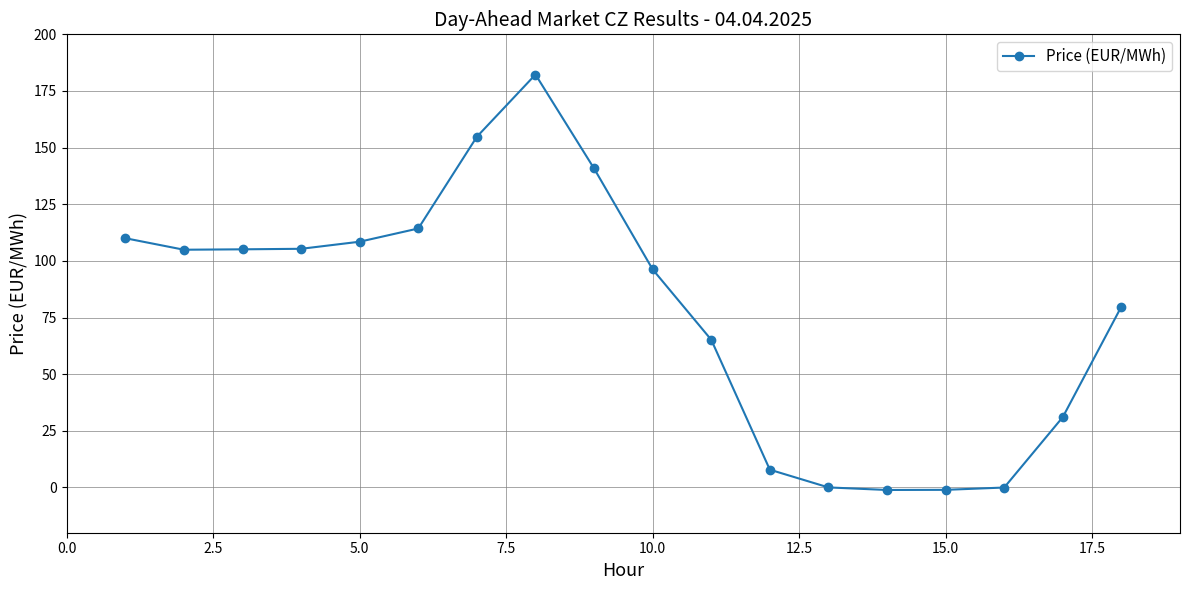

What is the value of the 12th point from the left?

7.8